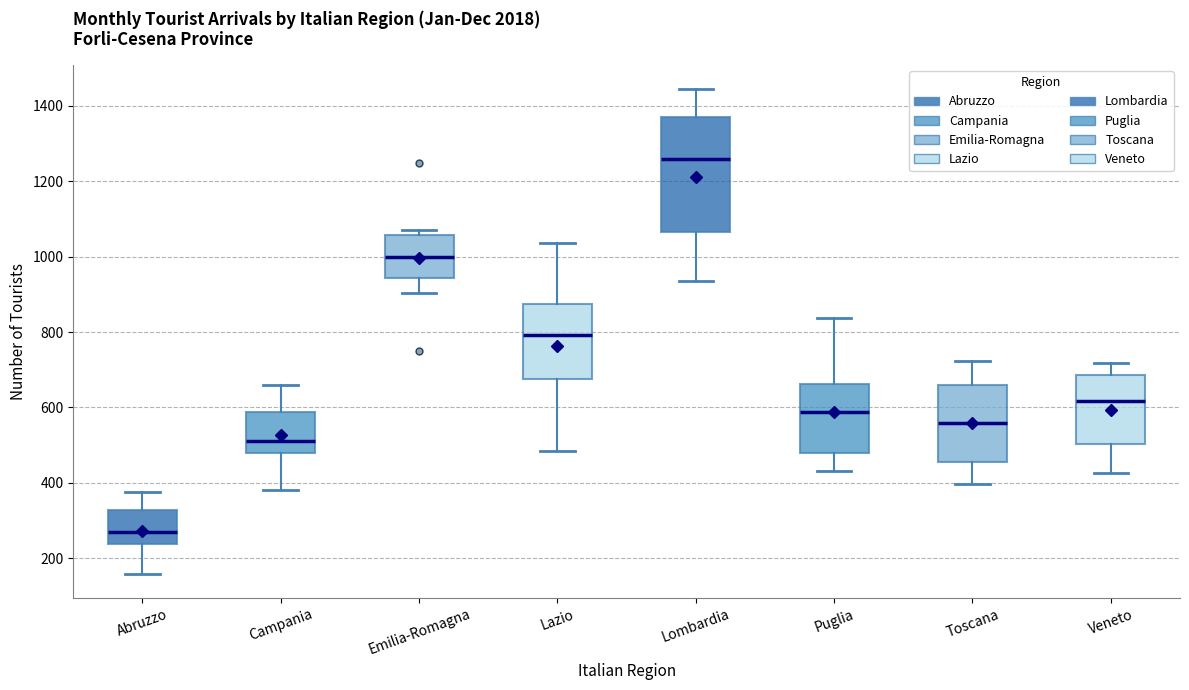

Which box has the lowest median line?

Abruzzo